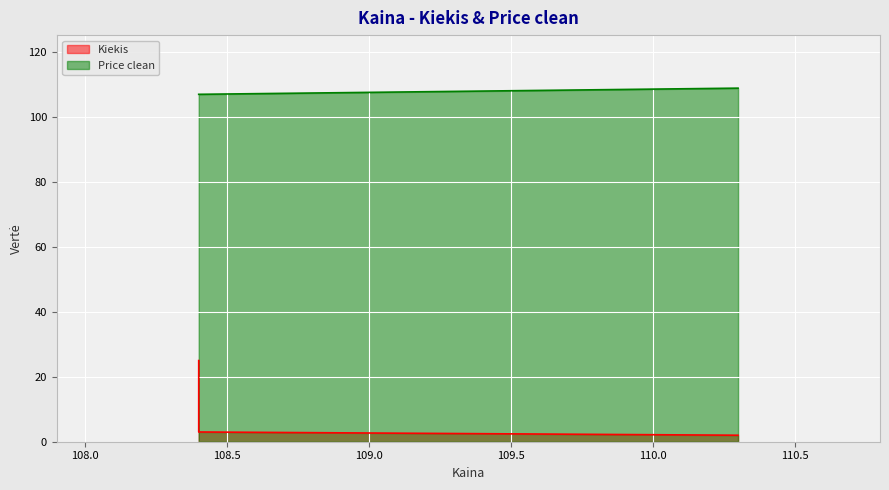

Reading left to right, transcribe all the data shown in this chart.

Kiekis: 25.0	3.0	2.0
Price clean: 107.0	107.0	108.9